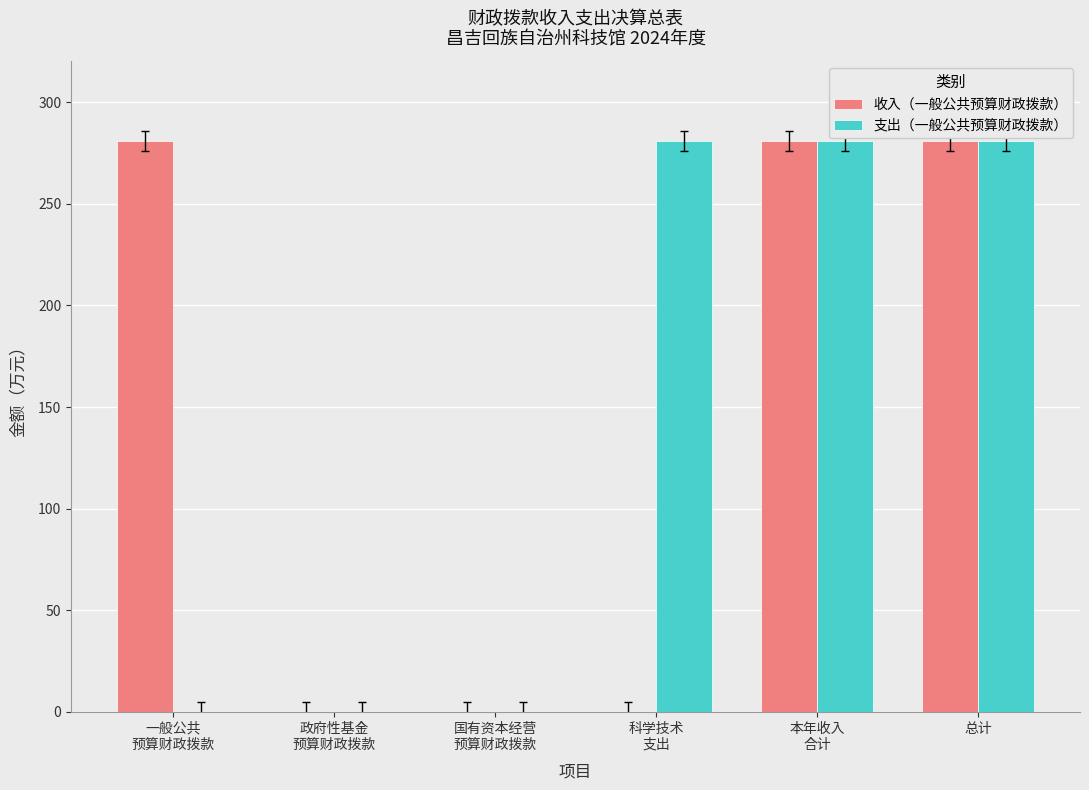

The 支出（一般公共预算财政拨款） series shows 281.0 at 总计. True or false?

True